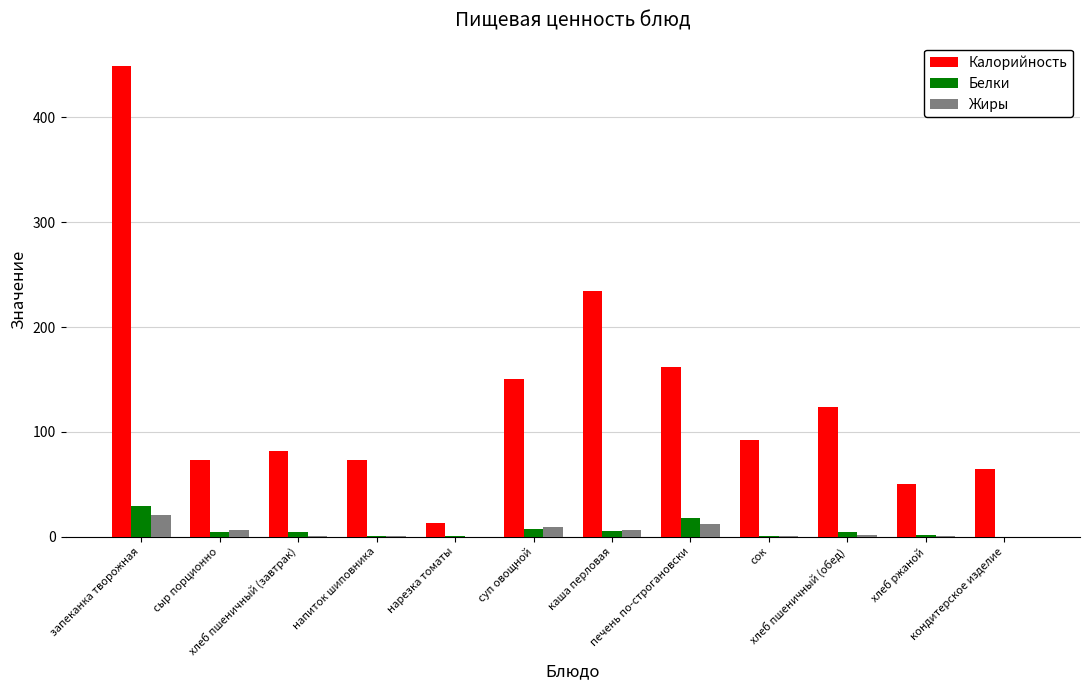

What are all the series names shown in the legend?

Калорийность, Белки, Жиры